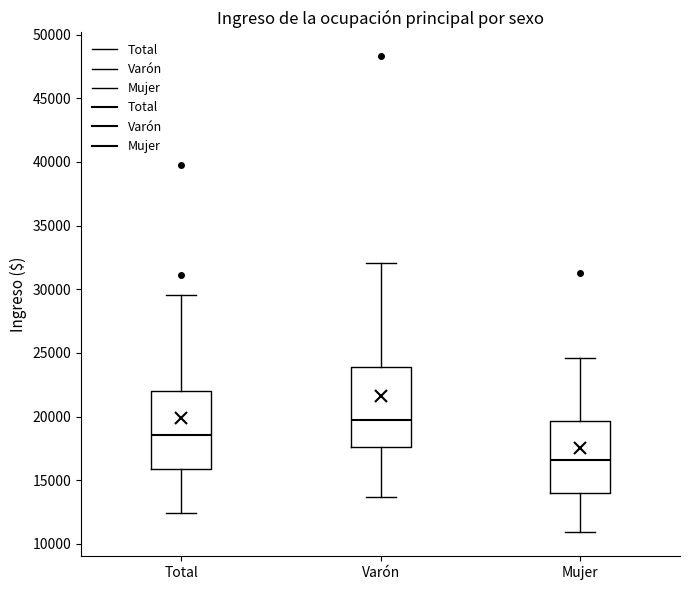

Where does the upper whisker of the box for Total end on the y-axis? The values are not printed on the chart, so give them approximately, as read against the axis.

29500